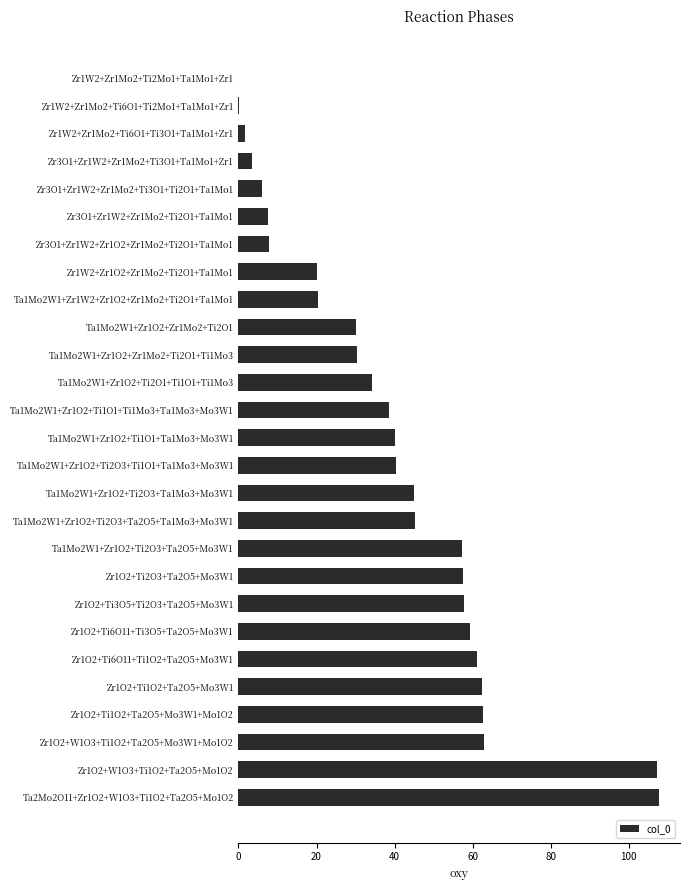

What is the sum of the values at Zr1O2+W1O3+Ti1O2+Ta2O5+Mo3W1+Mo1O2 and Zr3O1+Zr1W2+Zr1Mo2+Ti3O1+Ti2O1+Ta1Mo1?

69.0